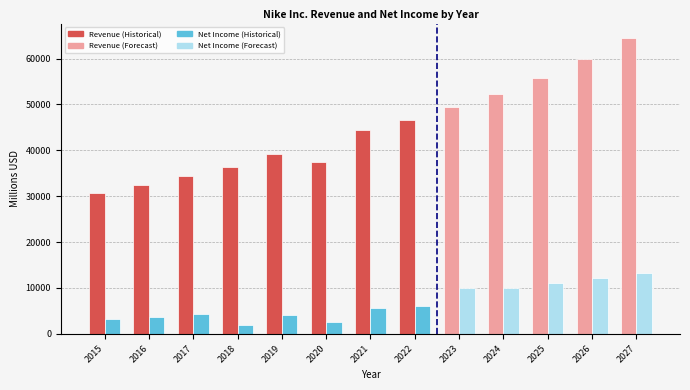

What is the total value across all series at 2015?

33874.0